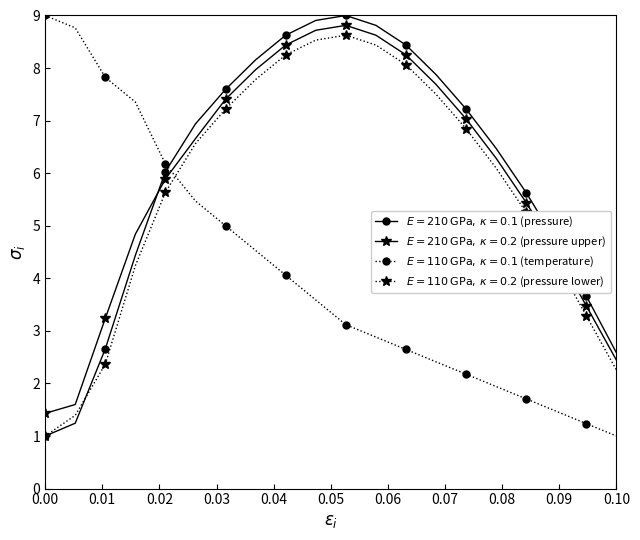

What is the smallest value displayed?

1.0